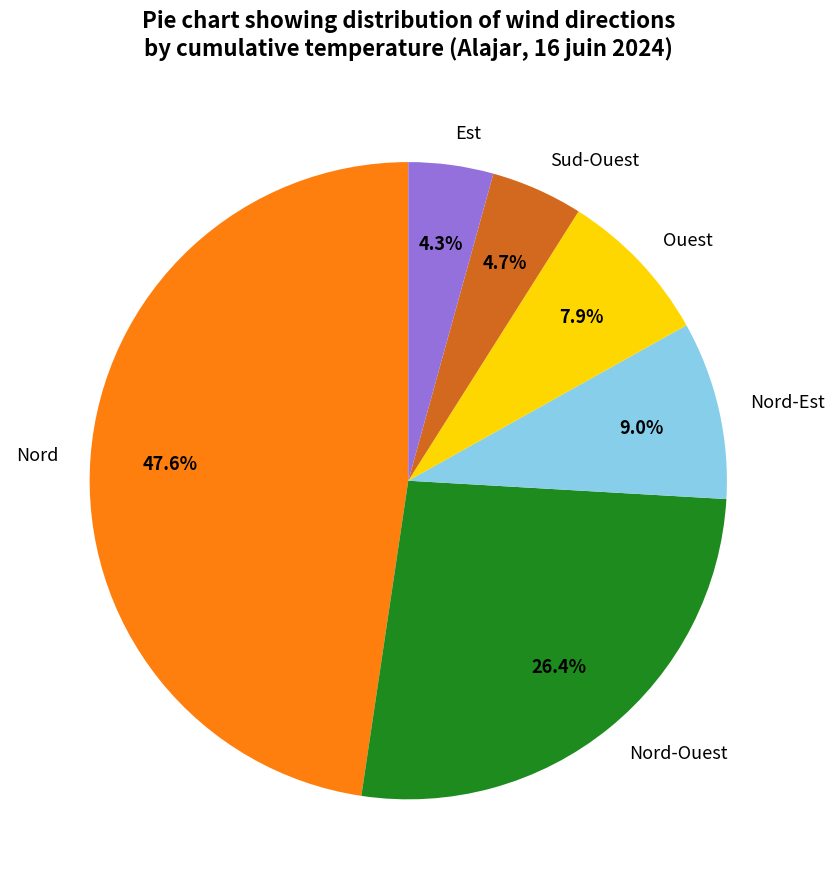

Do Est and Nord together represent more than half of the pie?

Yes